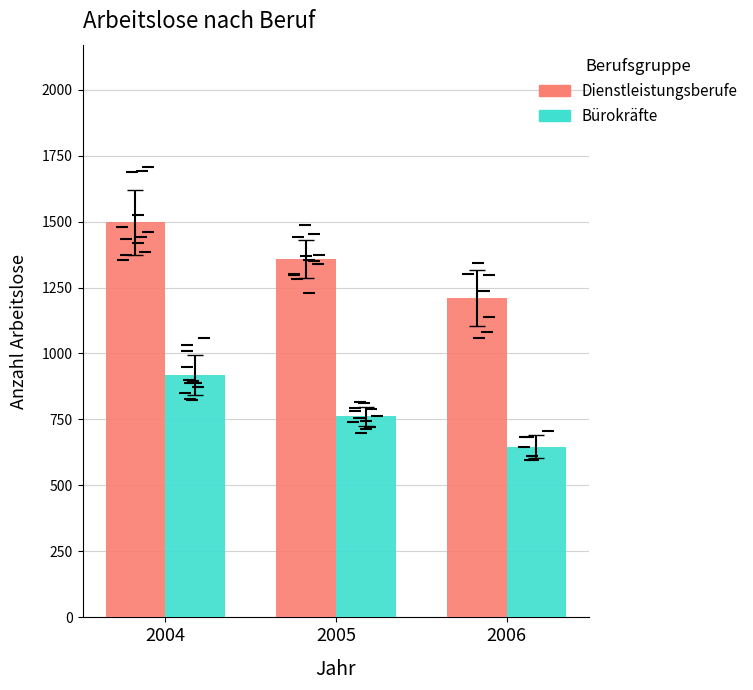

How many groups of bars are there?

3